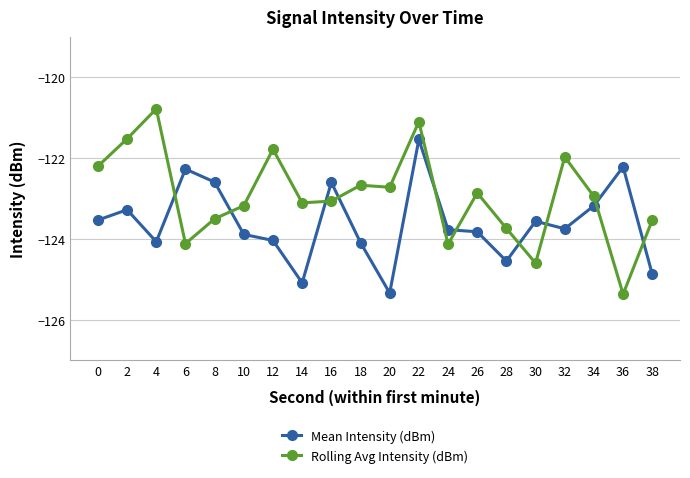

What is the total value across all series at 28?

-248.3